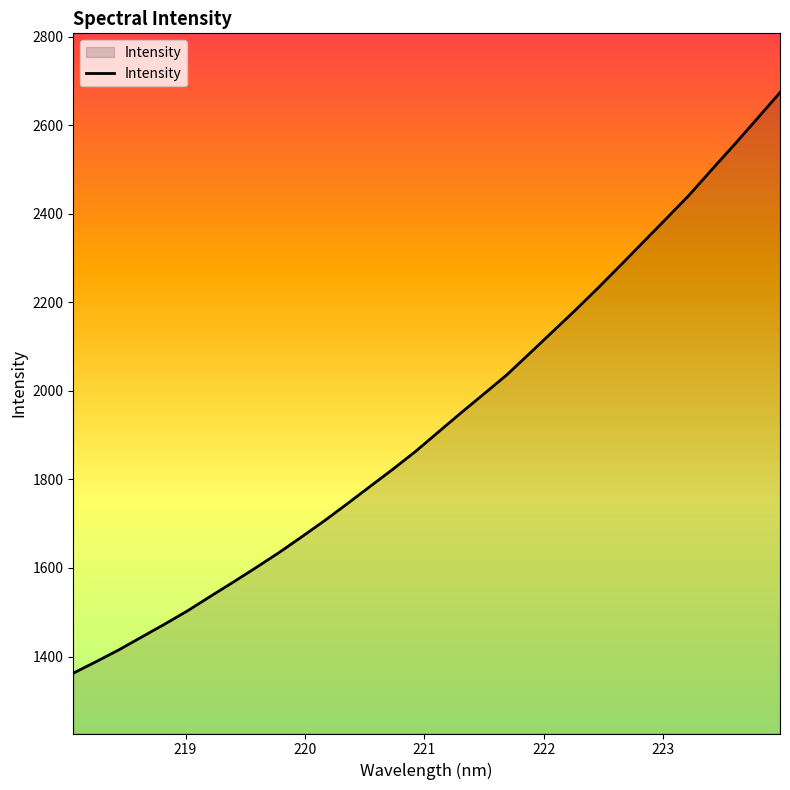

What is the difference between the maximum and minimum values?

1311.1